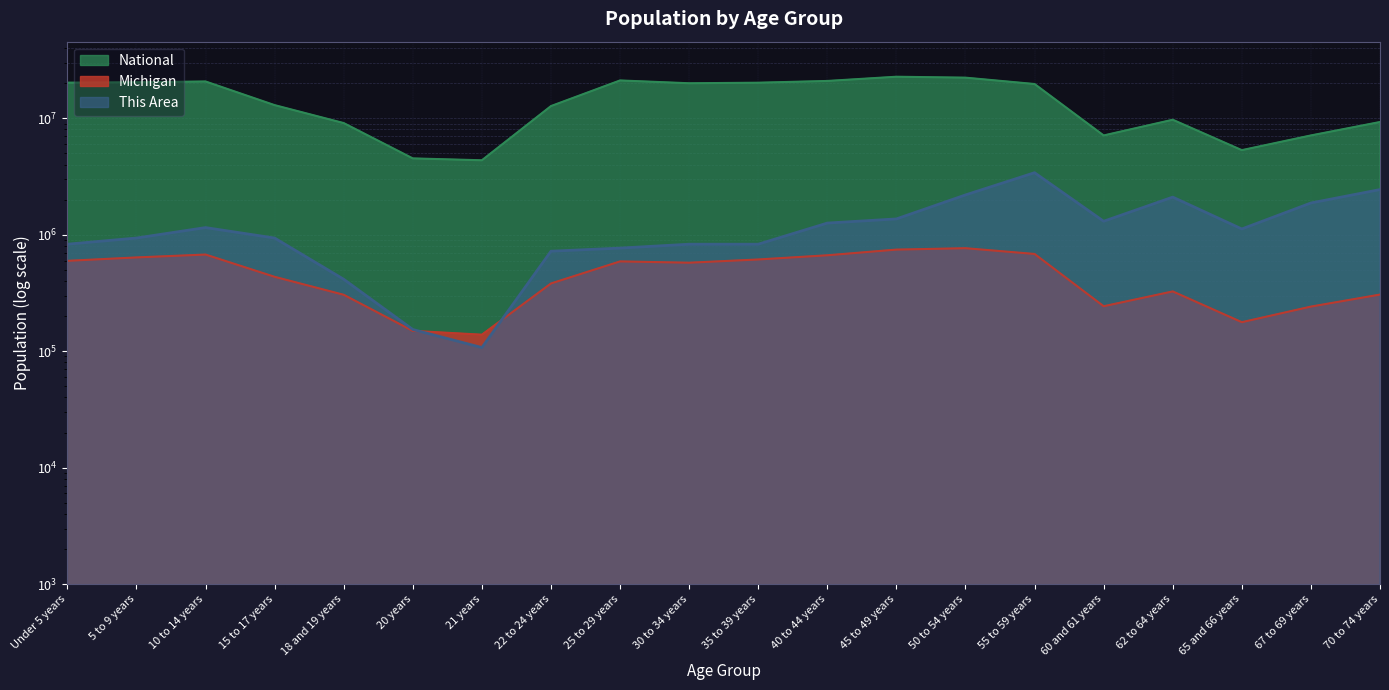

Which category has the lowest value in the This Area series?

21 years